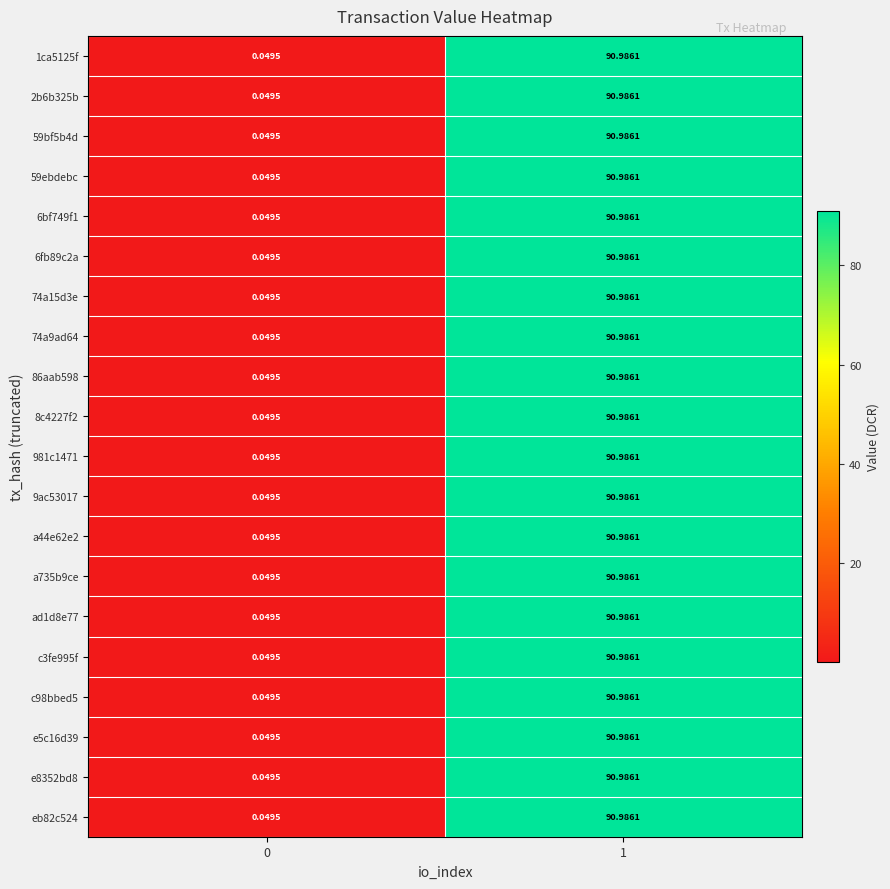

Is the value of c3fe995f at 0 greater than the value of 74a15d3e at 1?

No